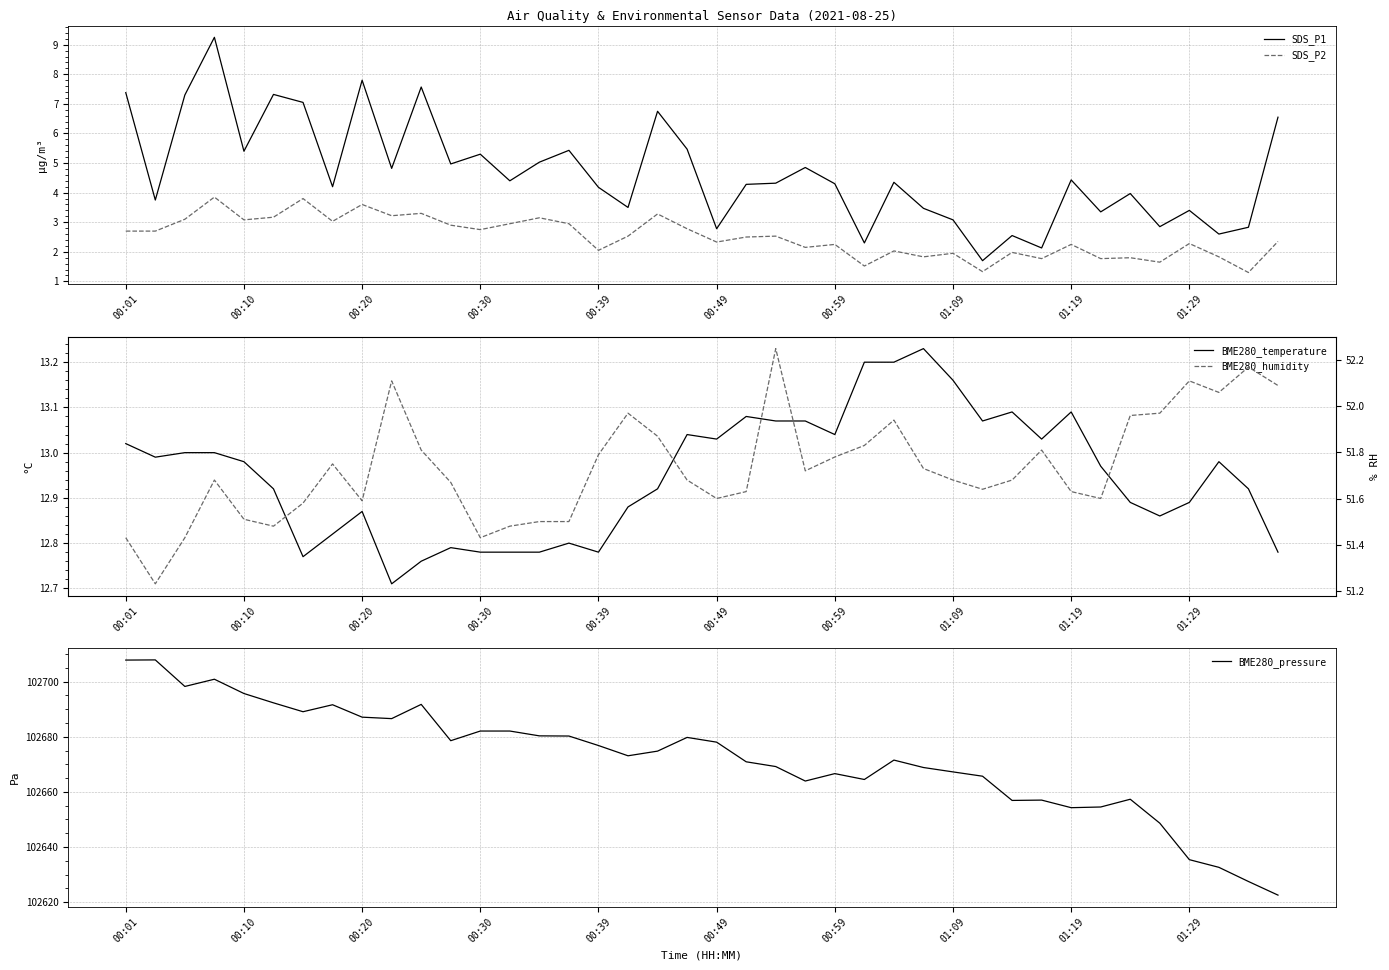

What is the maximum value for BME280_pressure?

102707.8